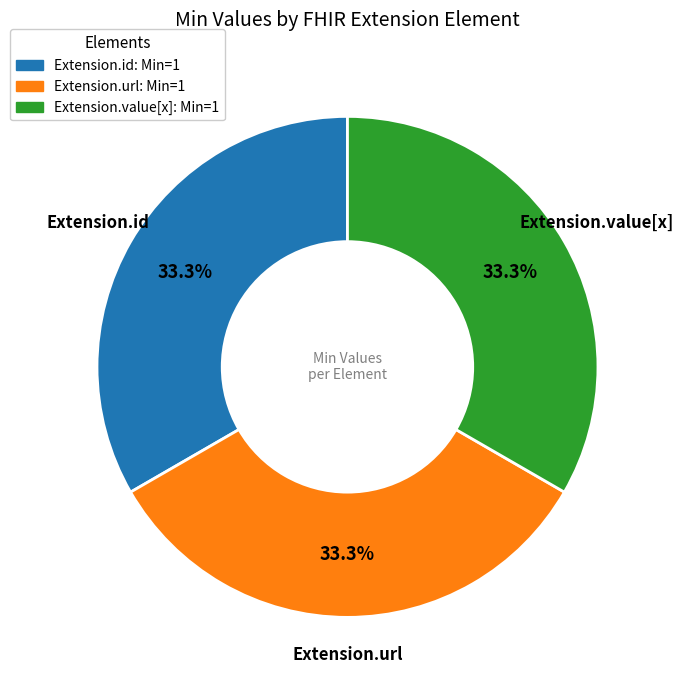

What is the total percentage of Extension.id and Extension.url?

66.7%